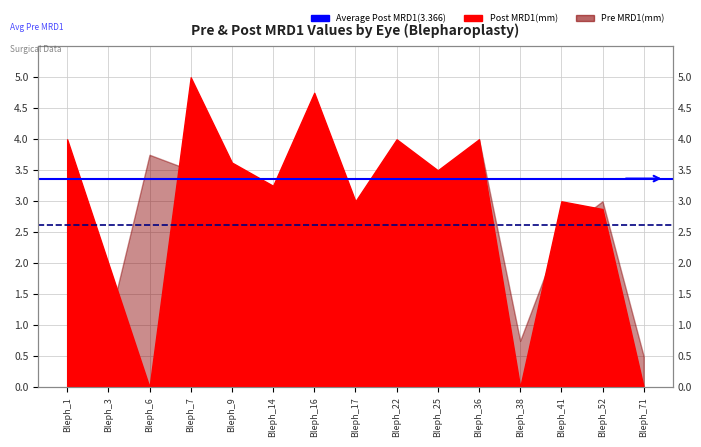

At which label does Average Post(3.366) reach its peak?

Bleph_1